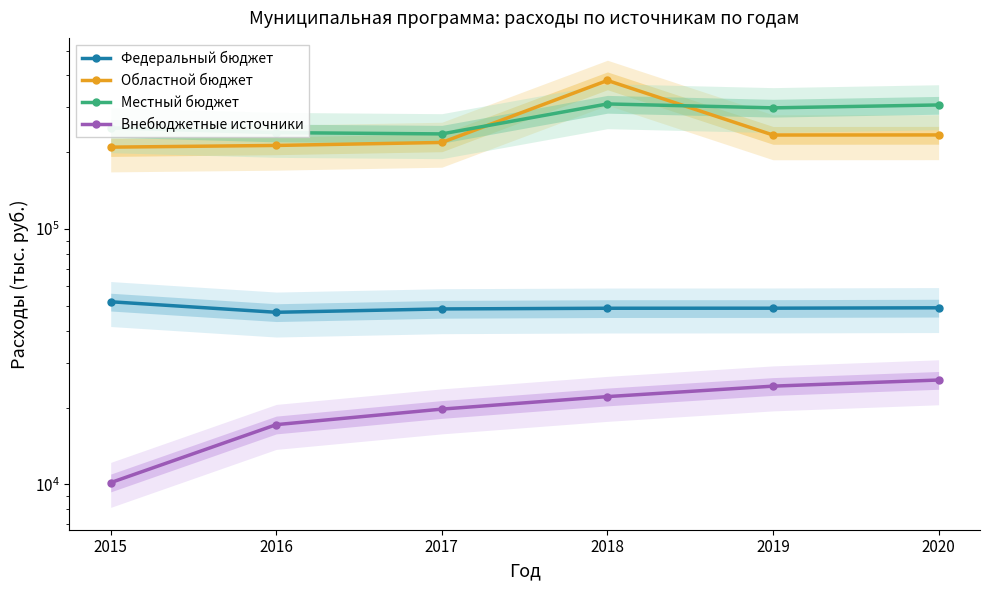

What is the value of the Областной бюджет point at the 5th from the left?

233549.5